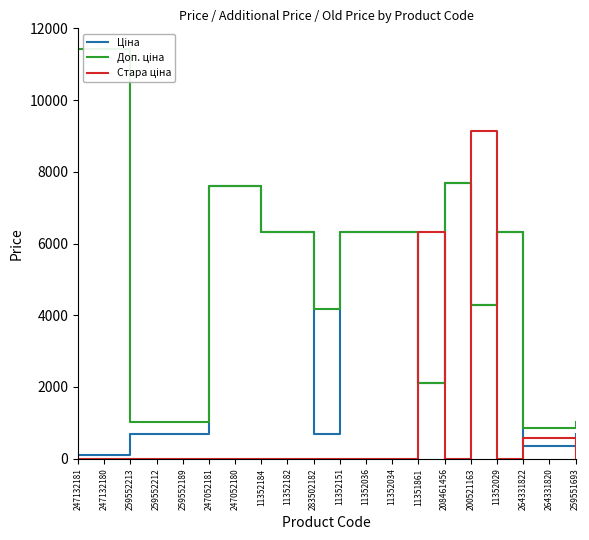

Which label corresponds to the largest value in the chart?

247132181